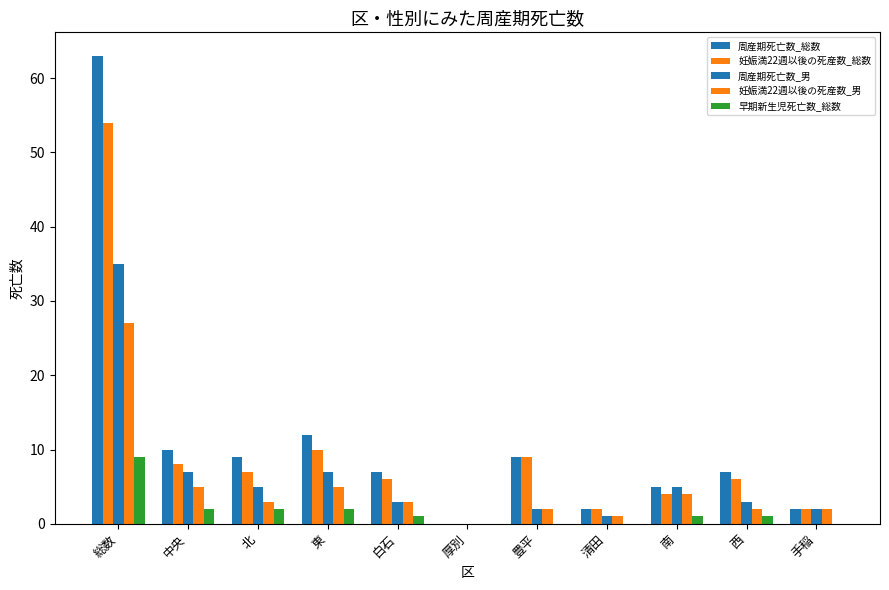

How many data points does each series have?

11